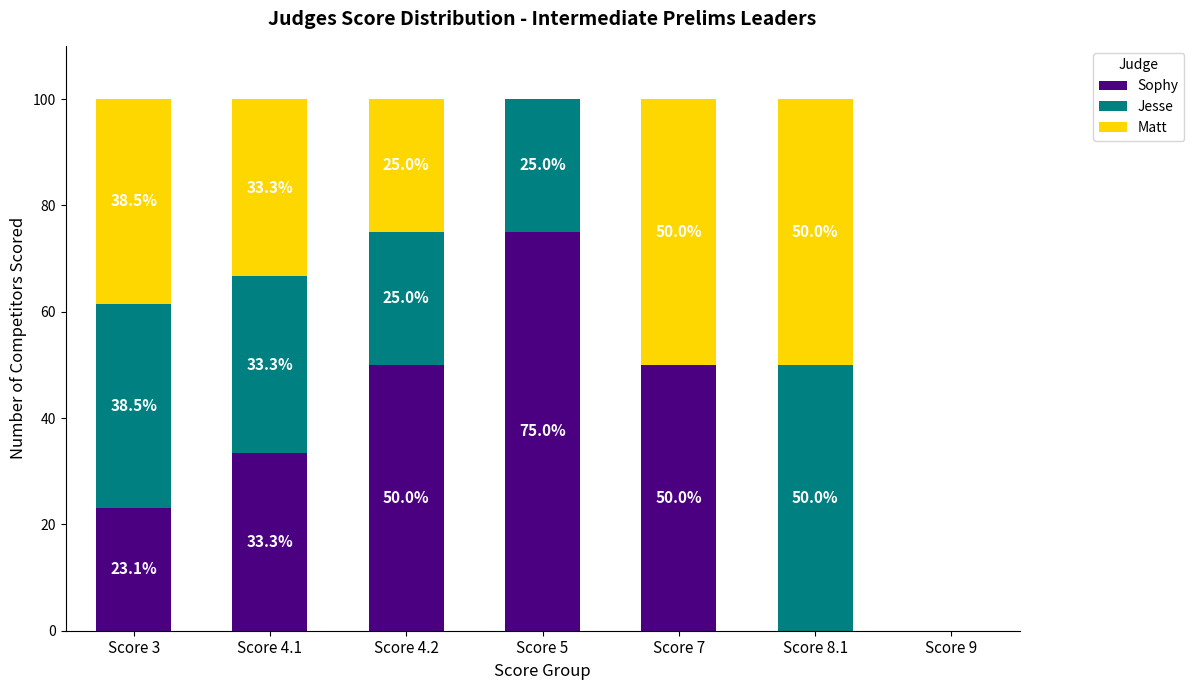

What is the highest value of the Sophy series?

75.0